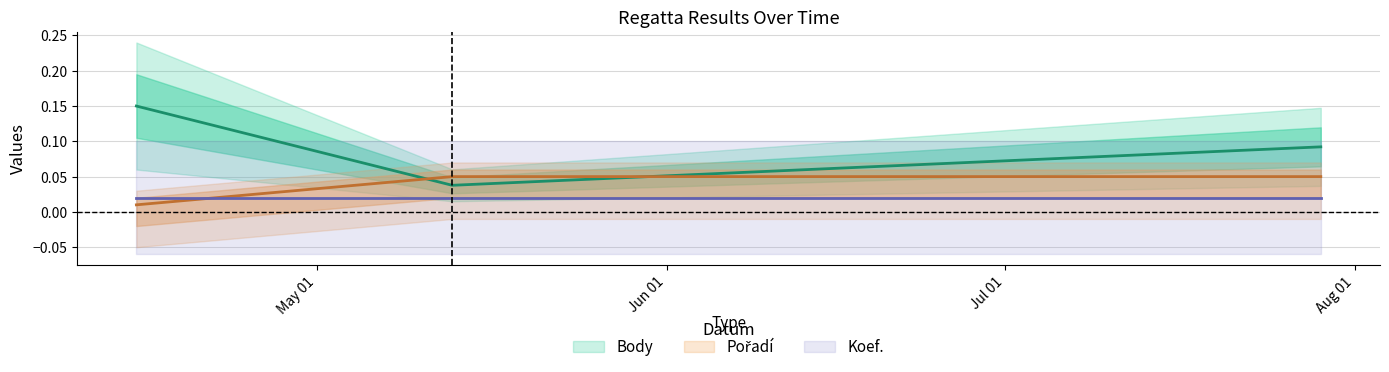

The value of Body at 2015-07-29 is 0.1. True or false?

True